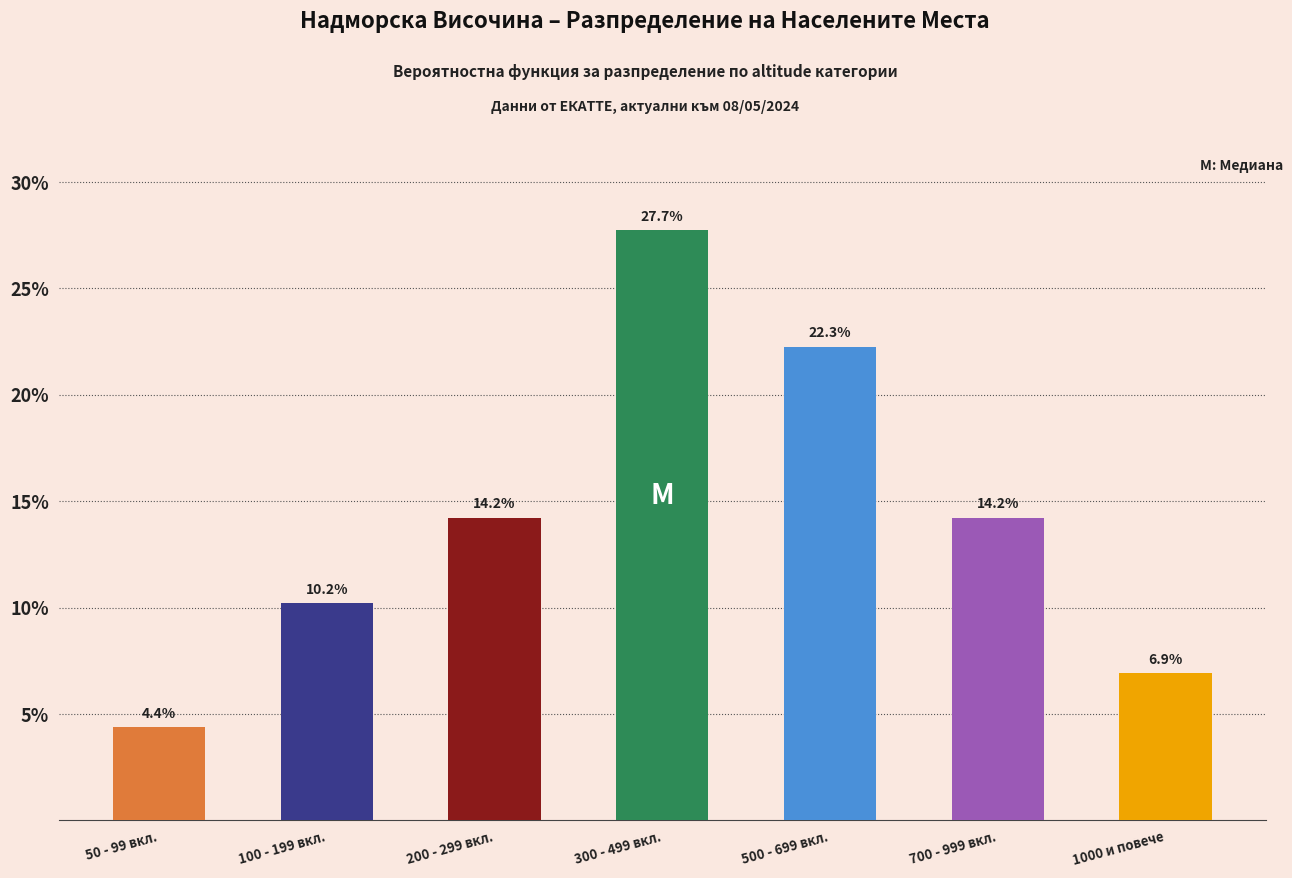

Reading left to right, list all the values displayed in this chart.

4.4	10.2	14.2	27.7	22.3	14.2	6.9